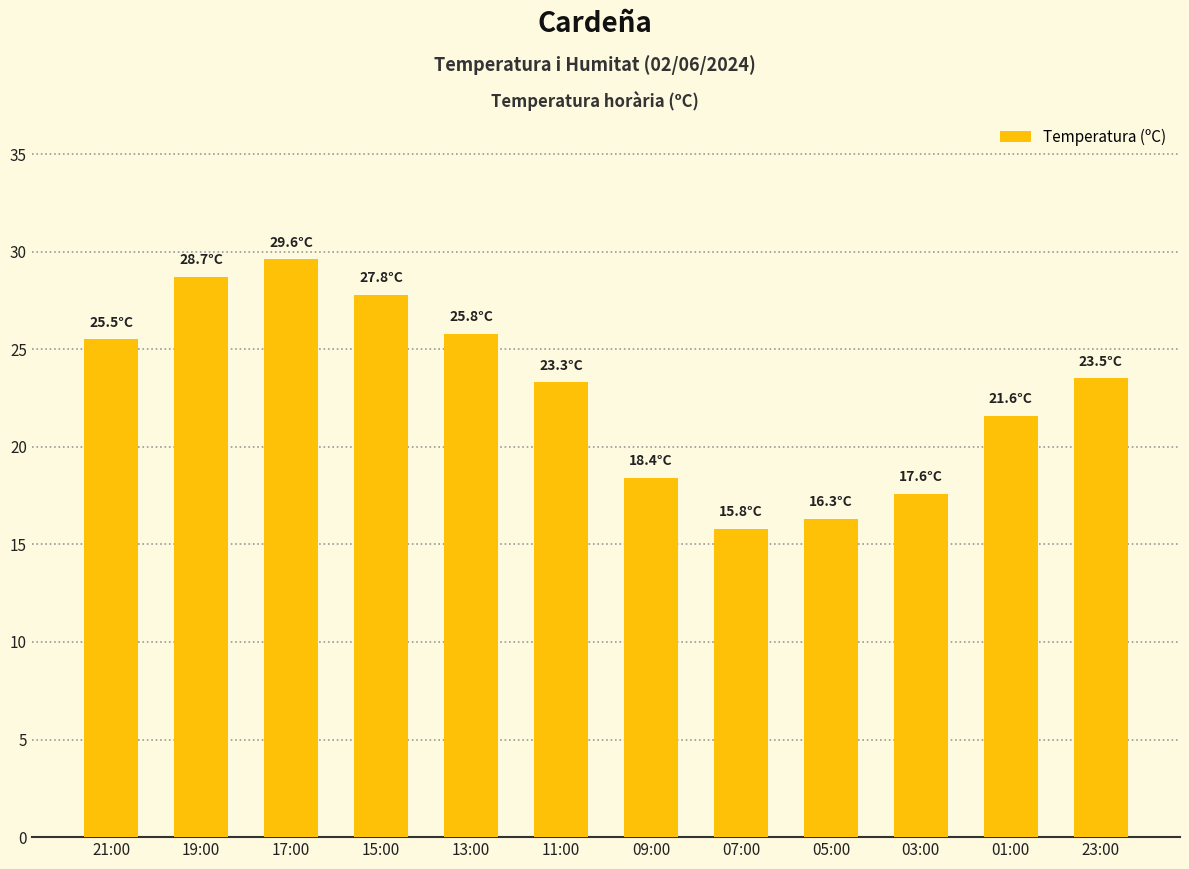

At which category does the chart reach its minimum across all series?

07:00